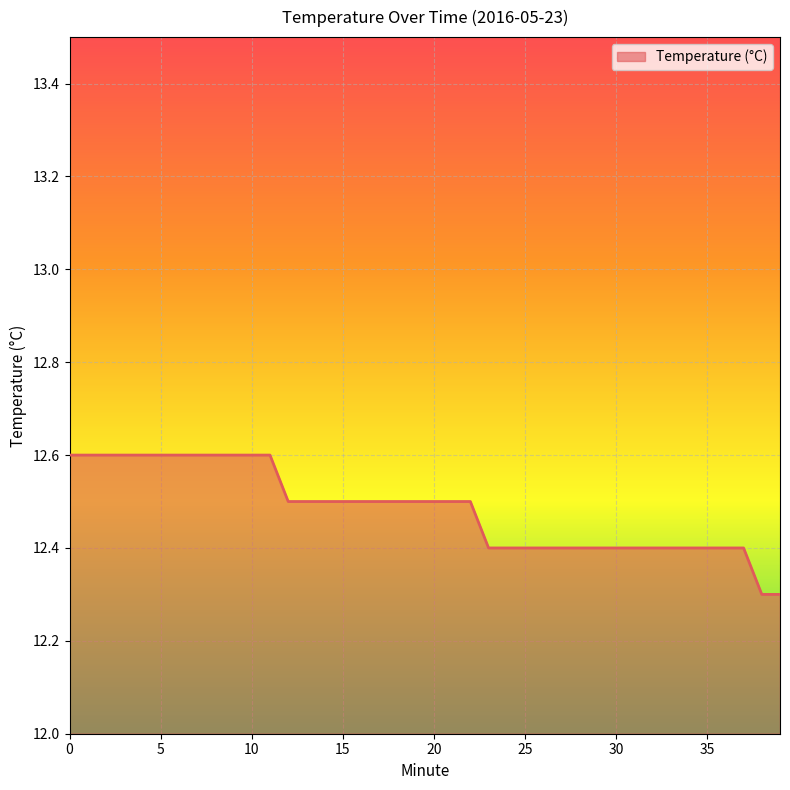

What is the greatest value displayed?

12.6